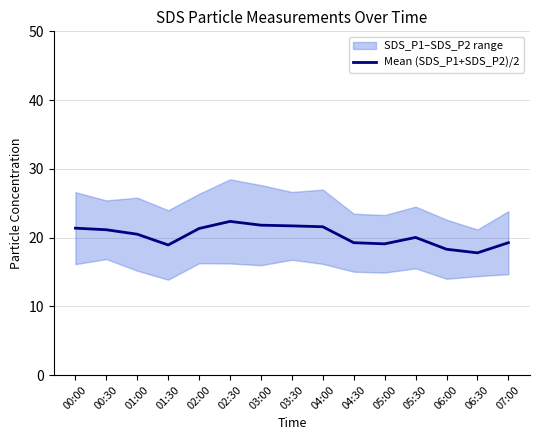

Which has a higher value, 03:00 or 05:00?

03:00